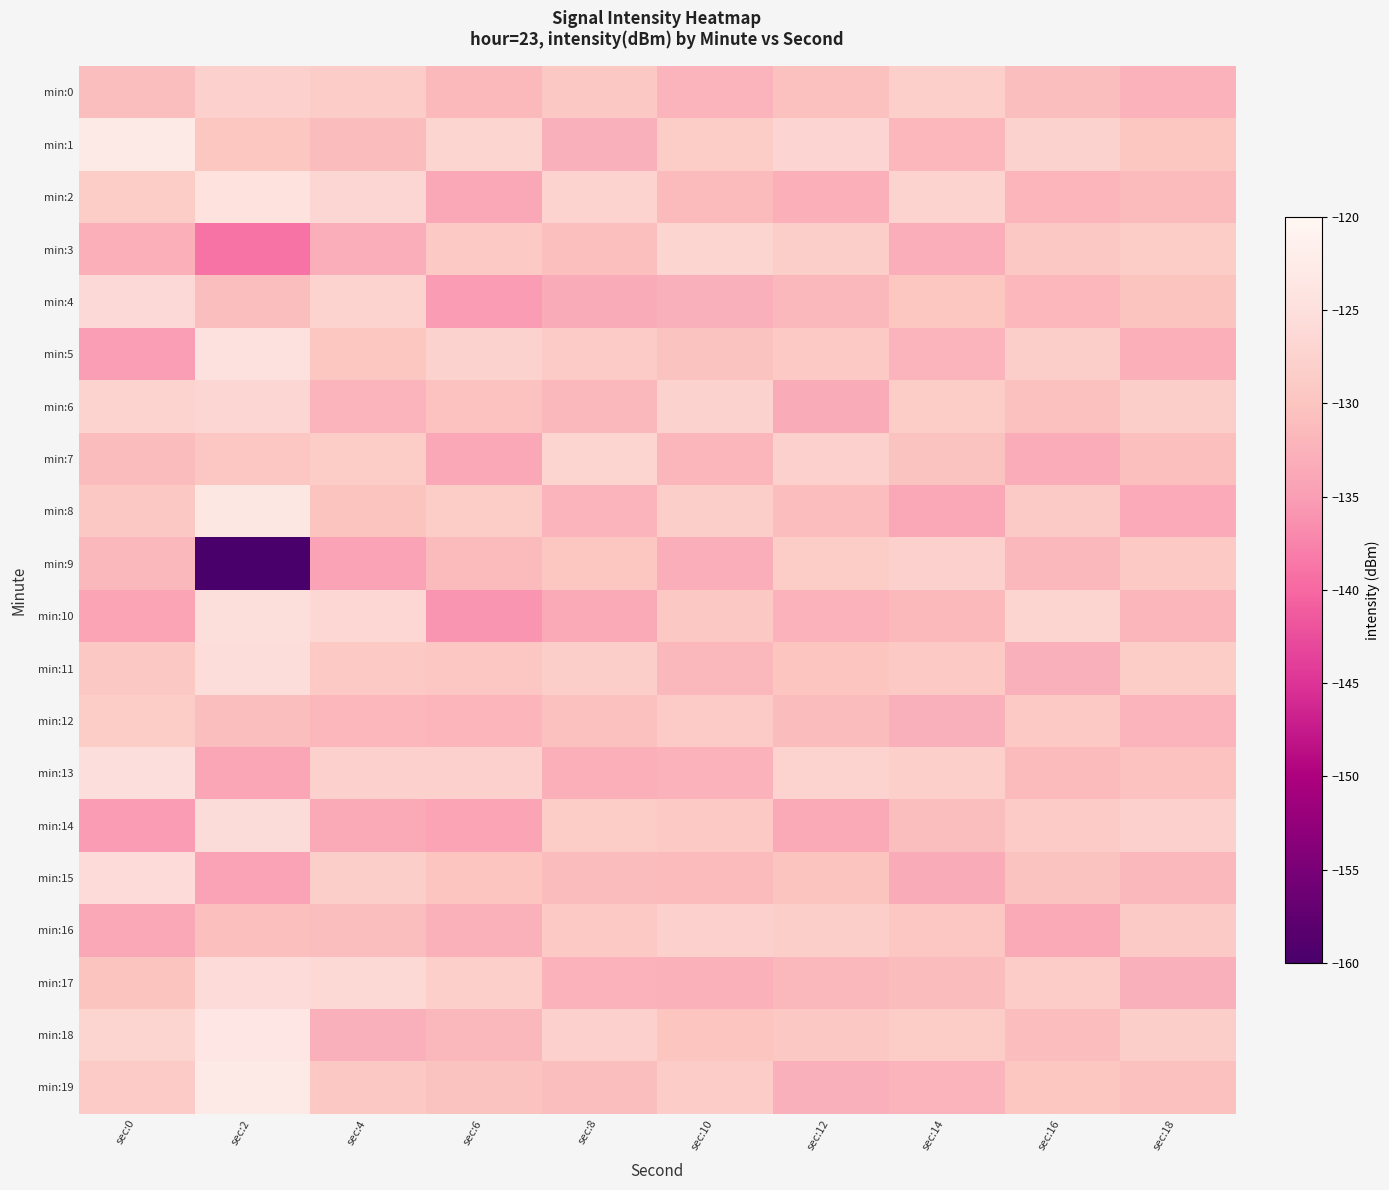

Reading left to right, transcribe all the data shown in this chart.

min:0: sec:0=-130.9	sec:2=-127.7	sec:4=-128.5	sec:6=-131.5	sec:8=-129.4	sec:10=-132.2	sec:12=-130.6	sec:14=-128.1	sec:16=-130.9	sec:18=-132.4
min:1: sec:0=-122.9	sec:2=-129.8	sec:4=-131.2	sec:6=-127.3	sec:8=-132.8	sec:10=-128.7	sec:12=-127.1	sec:14=-131.8	sec:16=-127.6	sec:18=-129.8
min:2: sec:0=-128.6	sec:2=-124.7	sec:4=-126.8	sec:6=-133.8	sec:8=-127.5	sec:10=-131.4	sec:12=-132.9	sec:14=-127.4	sec:16=-132.1	sec:18=-131.3
min:3: sec:0=-133.0	sec:2=-139.0	sec:4=-133.1	sec:6=-129.1	sec:8=-130.7	sec:10=-126.9	sec:12=-128.4	sec:14=-133.0	sec:16=-129.5	sec:18=-128.7
min:4: sec:0=-126.1	sec:2=-130.9	sec:4=-127.4	sec:6=-135.2	sec:8=-133.4	sec:10=-132.8	sec:12=-131.7	sec:14=-129.7	sec:16=-131.8	sec:18=-130.1
min:5: sec:0=-135.1	sec:2=-124.8	sec:4=-129.8	sec:6=-127.6	sec:8=-128.9	sec:10=-130.3	sec:12=-129.2	sec:14=-132.2	sec:16=-128.3	sec:18=-132.9
min:6: sec:0=-127.4	sec:2=-126.7	sec:4=-132.3	sec:6=-130.4	sec:8=-131.6	sec:10=-127.6	sec:12=-133.3	sec:14=-128.6	sec:16=-130.5	sec:18=-128.2
min:7: sec:0=-131.2	sec:2=-129.6	sec:4=-128.6	sec:6=-133.9	sec:8=-127.2	sec:10=-131.9	sec:12=-127.8	sec:14=-130.3	sec:16=-133.2	sec:18=-130.7
min:8: sec:0=-129.4	sec:2=-123.6	sec:4=-130.1	sec:6=-128.7	sec:8=-132.3	sec:10=-128.2	sec:12=-131.0	sec:14=-133.8	sec:16=-129.0	sec:18=-133.5
min:9: sec:0=-131.6	sec:2=-159.8	sec:4=-134.5	sec:6=-131.3	sec:8=-129.8	sec:10=-133.1	sec:12=-128.7	sec:14=-127.9	sec:16=-131.7	sec:18=-129.3
min:10: sec:0=-134.2	sec:2=-125.2	sec:4=-126.7	sec:6=-135.8	sec:8=-133.7	sec:10=-129.5	sec:12=-132.5	sec:14=-131.5	sec:16=-127.3	sec:18=-131.9
min:11: sec:0=-129.4	sec:2=-125.6	sec:4=-129.2	sec:6=-129.6	sec:8=-128.4	sec:10=-131.7	sec:12=-129.9	sec:14=-129.2	sec:16=-132.8	sec:18=-128.6
min:12: sec:0=-128.6	sec:2=-130.8	sec:4=-131.8	sec:6=-132.1	sec:8=-130.5	sec:10=-128.8	sec:12=-131.2	sec:14=-132.7	sec:16=-129.1	sec:18=-132.2
min:13: sec:0=-125.1	sec:2=-134.0	sec:4=-127.9	sec:6=-127.8	sec:8=-132.9	sec:10=-132.4	sec:12=-127.5	sec:14=-128.0	sec:16=-131.4	sec:18=-130.4
min:14: sec:0=-135.3	sec:2=-125.7	sec:4=-133.6	sec:6=-134.3	sec:8=-128.6	sec:10=-129.1	sec:12=-133.7	sec:14=-130.8	sec:16=-128.8	sec:18=-127.8
min:15: sec:0=-125.8	sec:2=-134.4	sec:4=-128.3	sec:6=-129.9	sec:8=-131.1	sec:10=-131.3	sec:12=-130.1	sec:14=-133.4	sec:16=-130.2	sec:18=-131.6
min:16: sec:0=-133.8	sec:2=-130.8	sec:4=-130.9	sec:6=-132.6	sec:8=-129.3	sec:10=-127.9	sec:12=-128.3	sec:14=-129.6	sec:16=-133.6	sec:18=-129.0
min:17: sec:0=-130.1	sec:2=-125.8	sec:4=-126.4	sec:6=-128.1	sec:8=-132.5	sec:10=-132.6	sec:12=-131.6	sec:14=-131.1	sec:16=-128.5	sec:18=-132.7
min:18: sec:0=-127.2	sec:2=-123.6	sec:4=-132.7	sec:6=-131.7	sec:8=-127.7	sec:10=-130.0	sec:12=-129.4	sec:14=-128.7	sec:16=-131.0	sec:18=-128.4
min:19: sec:0=-128.9	sec:2=-122.9	sec:4=-129.5	sec:6=-130.2	sec:8=-130.8	sec:10=-128.5	sec:12=-132.8	sec:14=-132.3	sec:16=-129.7	sec:18=-130.5